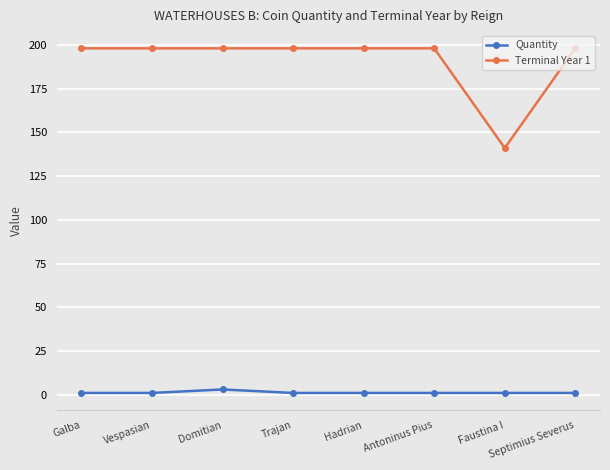

Rank the series by their maximum value, from lowest to highest.

Quantity, Terminal Year 1